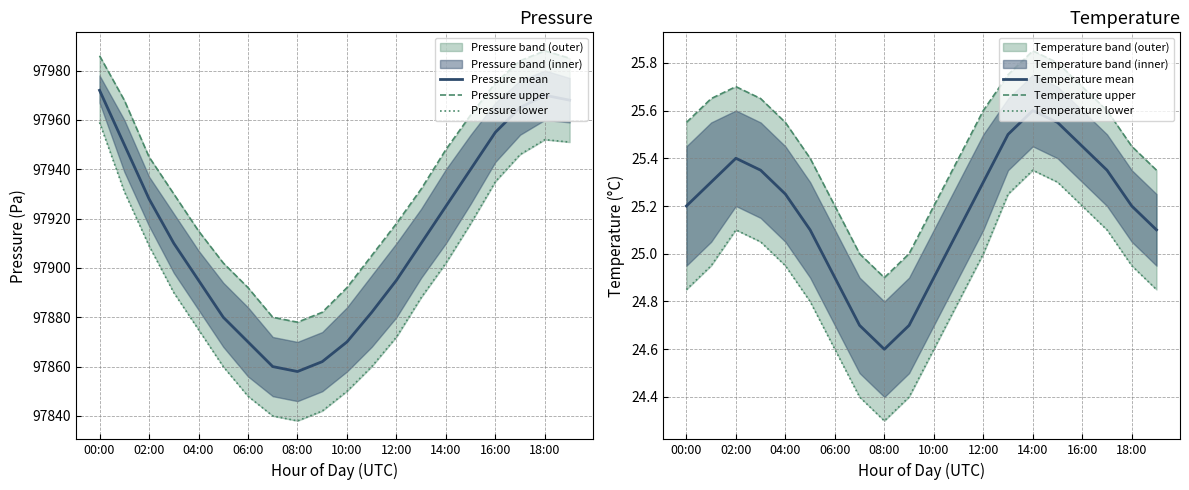

Is it true that Pressure mean equals 97858 at 08:00?

True